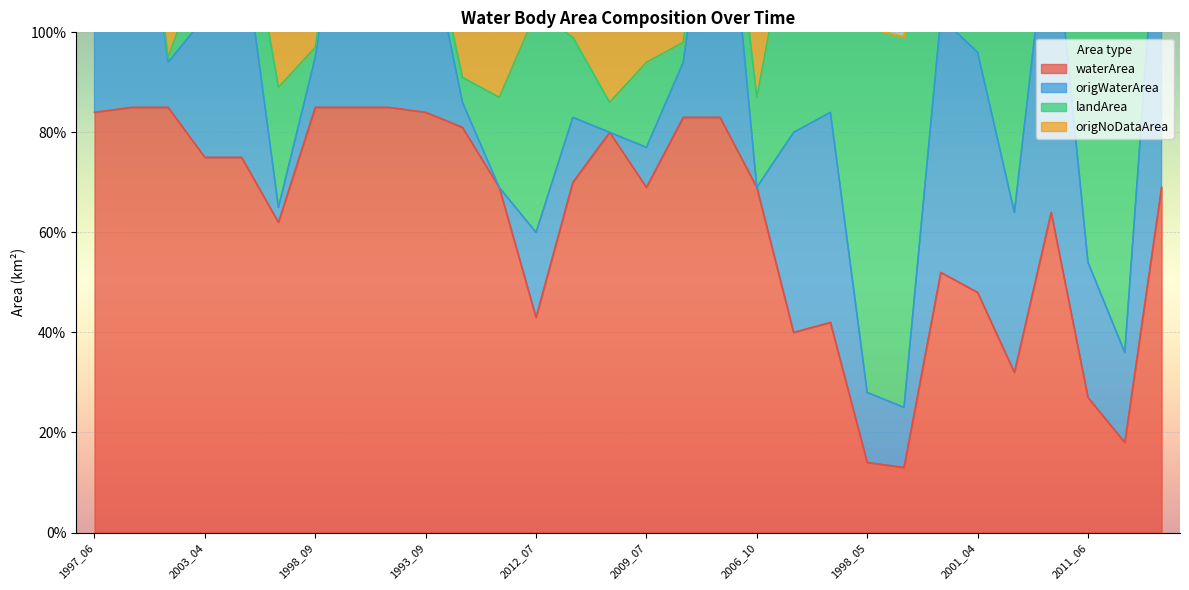

Which category has the highest value in the origWaterArea series?

1998_10